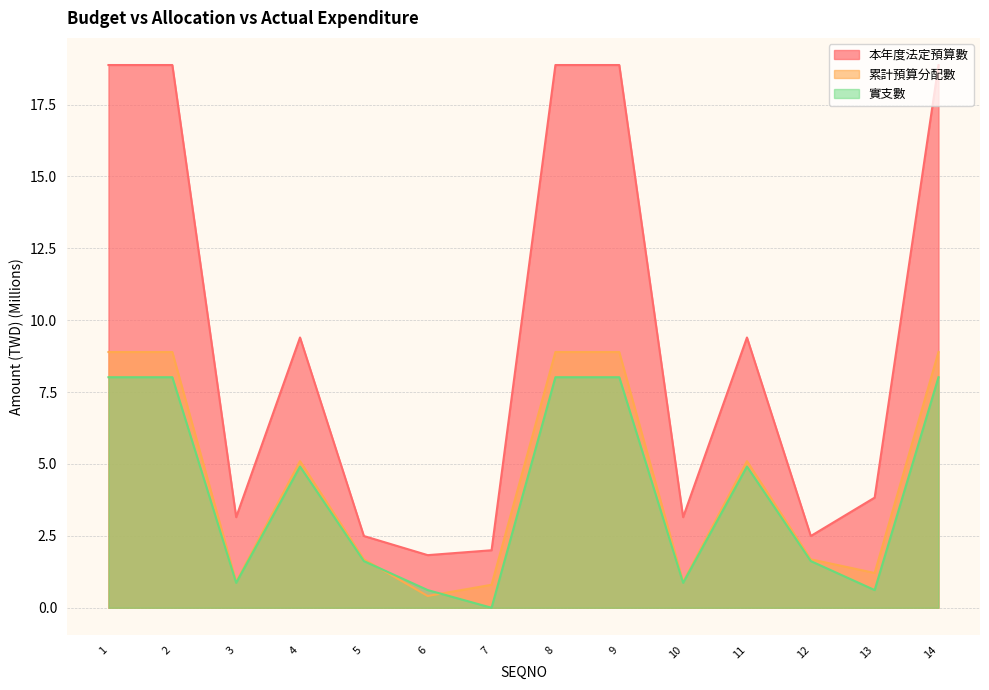

At which category does 累計預算分配數 reach its first local peak?

4